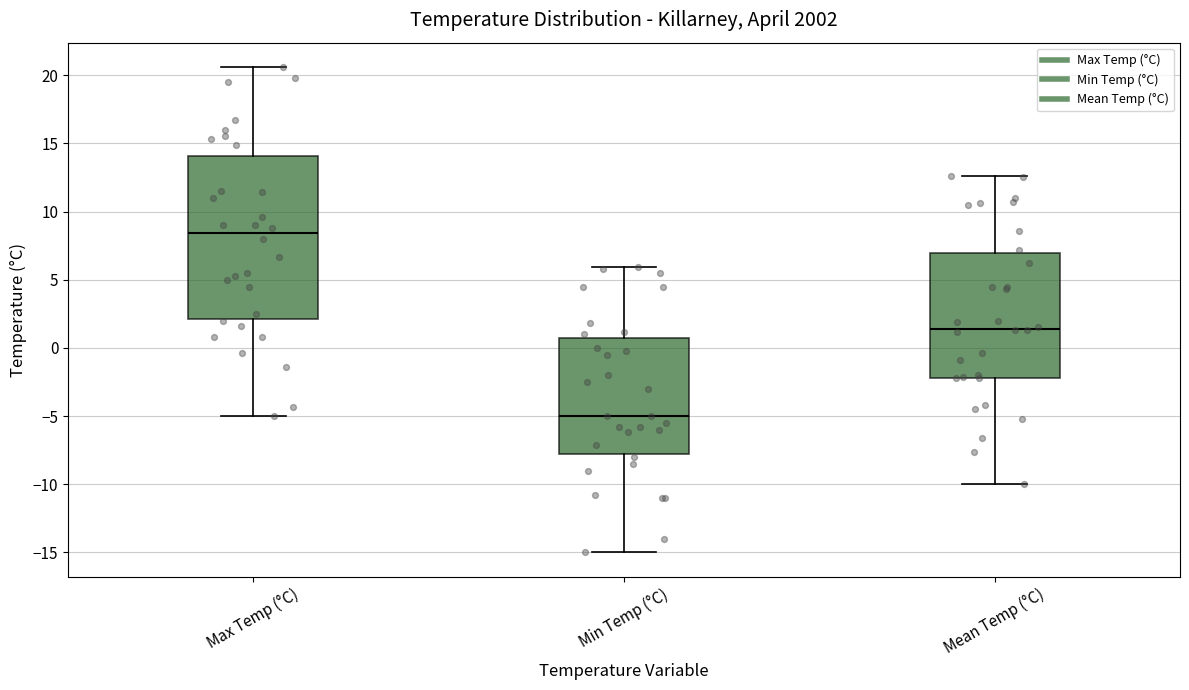

Where is the lower edge of the box for Mean Temp (°C) on the y-axis? The values are not printed on the chart, so give them approximately, as read against the axis.

-2.0